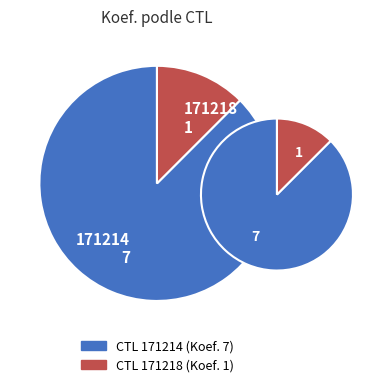

Between 171218 and 171214, which is larger?

171214